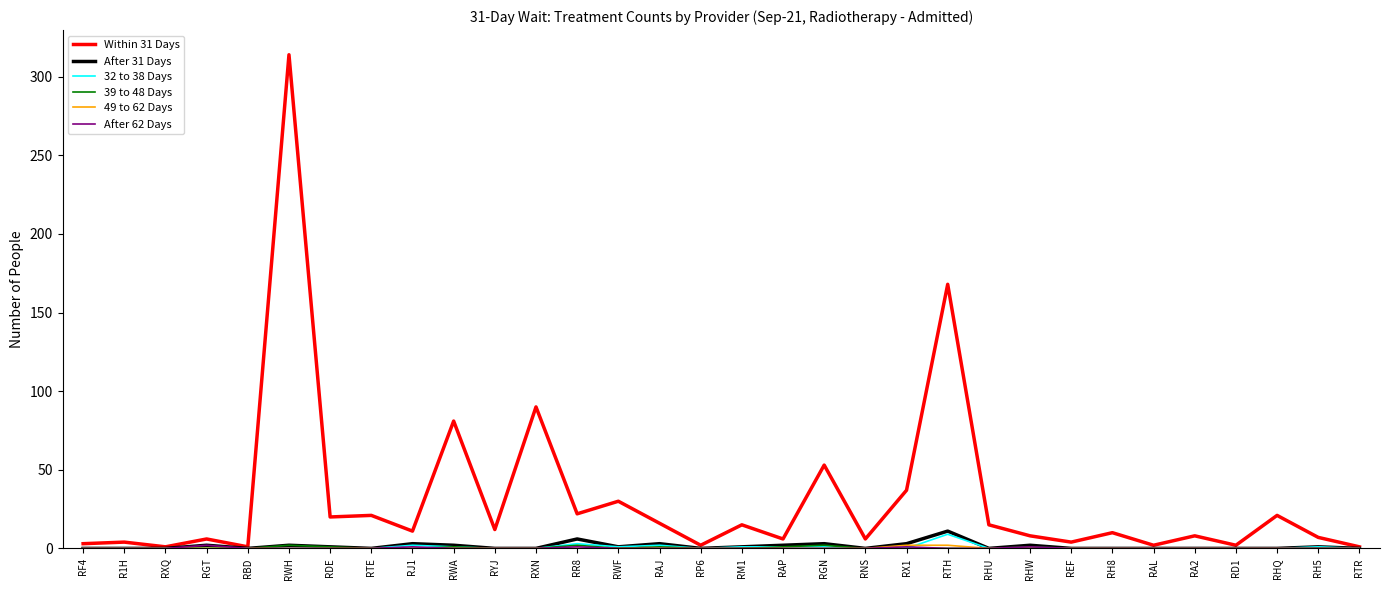

What is the difference between the maximum and second lowest values in the Within 31 Days series?

313